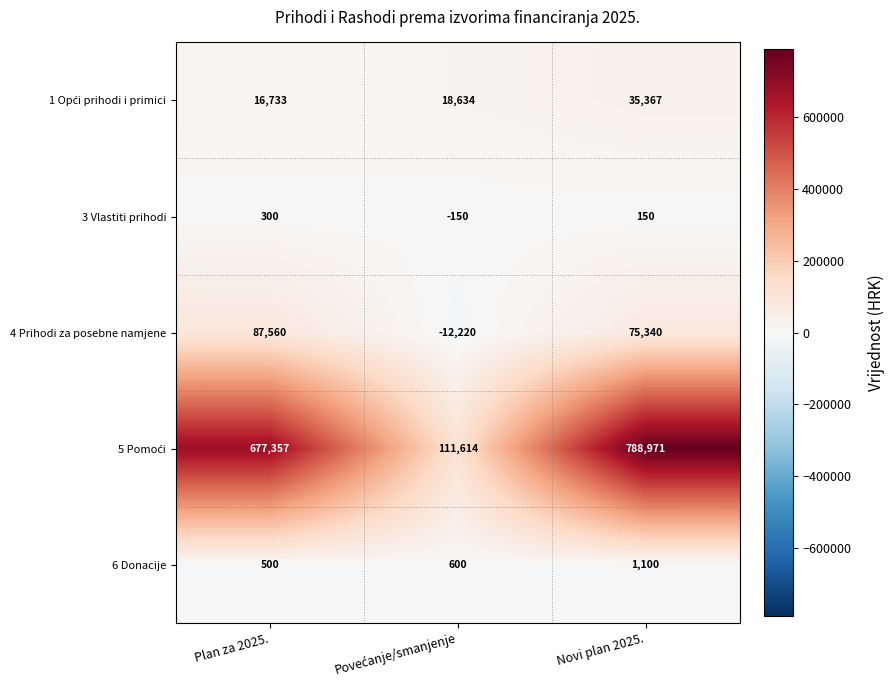

What is the minimum value shown in the chart?

-12220